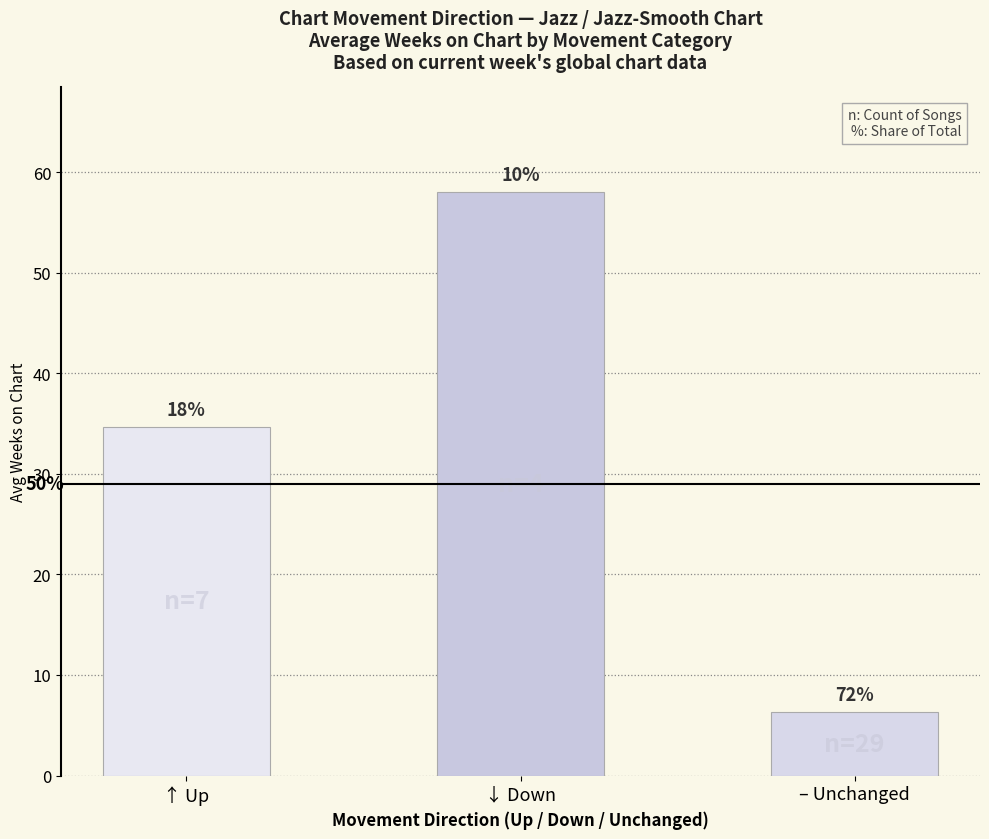

Are the bars horizontal?

No